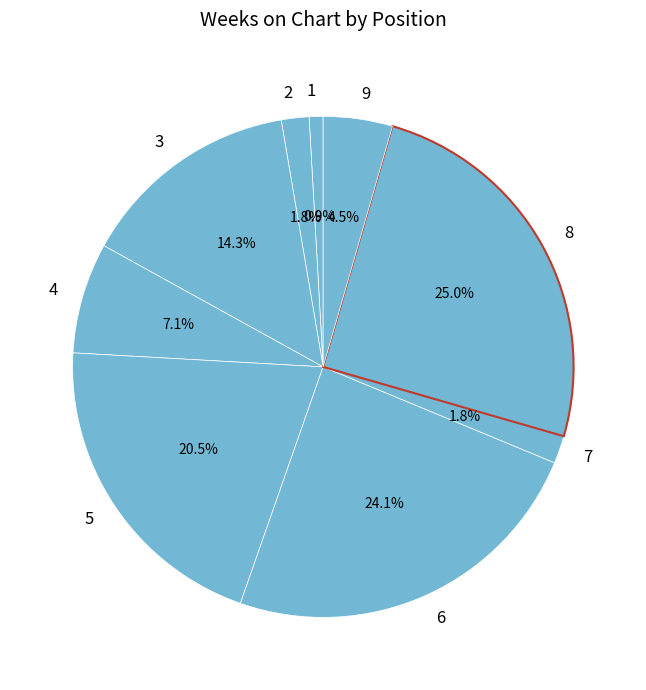

What percentage is the 4 slice, to the nearest percent?

7%